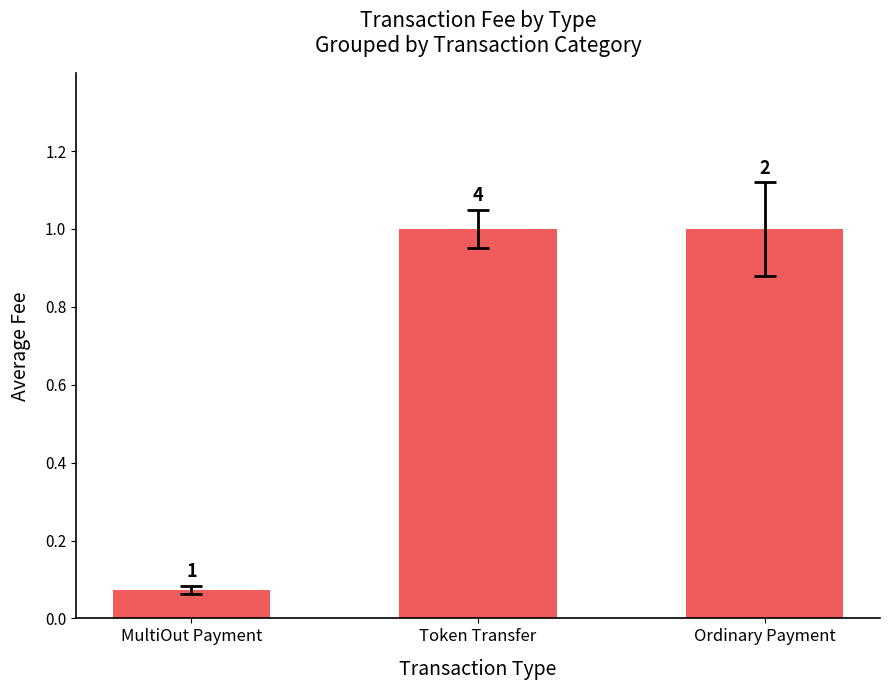

What is the change in value from MultiOut Payment to Ordinary Payment?

+0.9